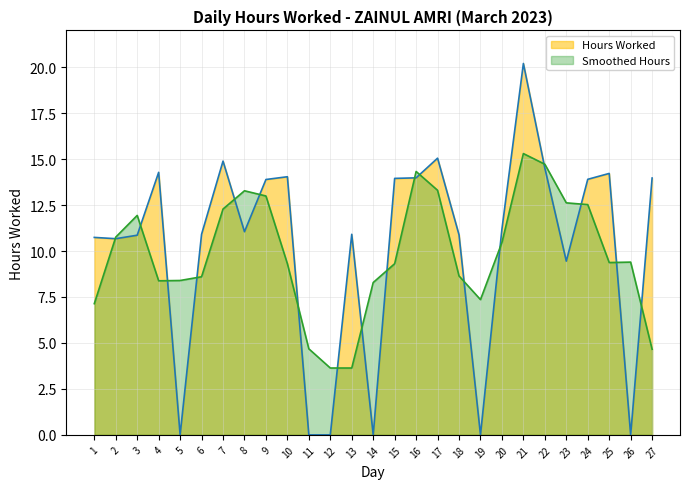

The value at 8 is 7.4. True or false?

False